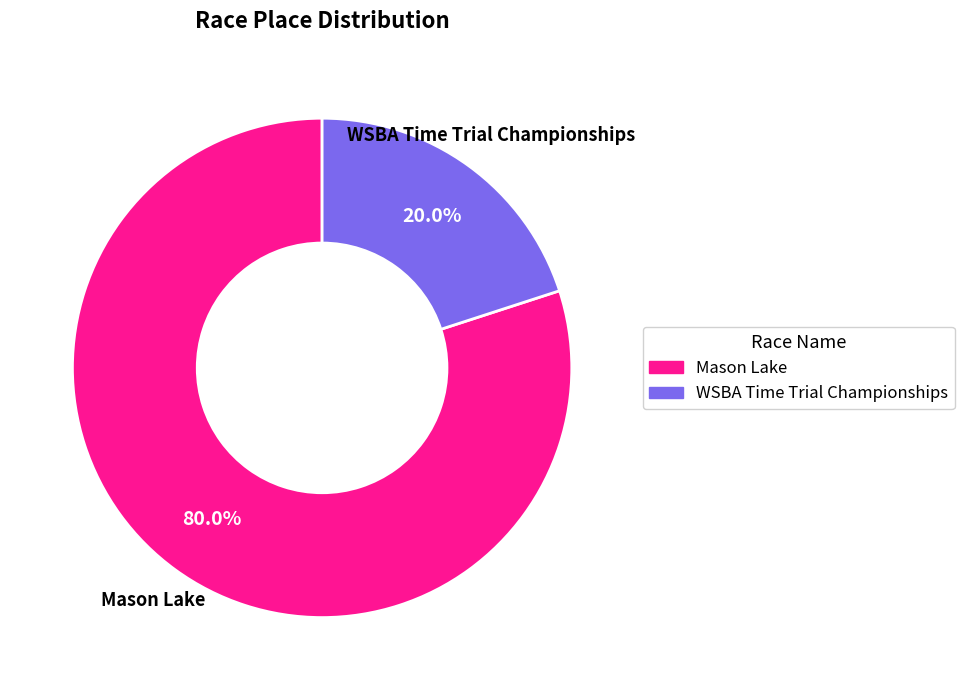

Does any single category account for the majority?

Yes